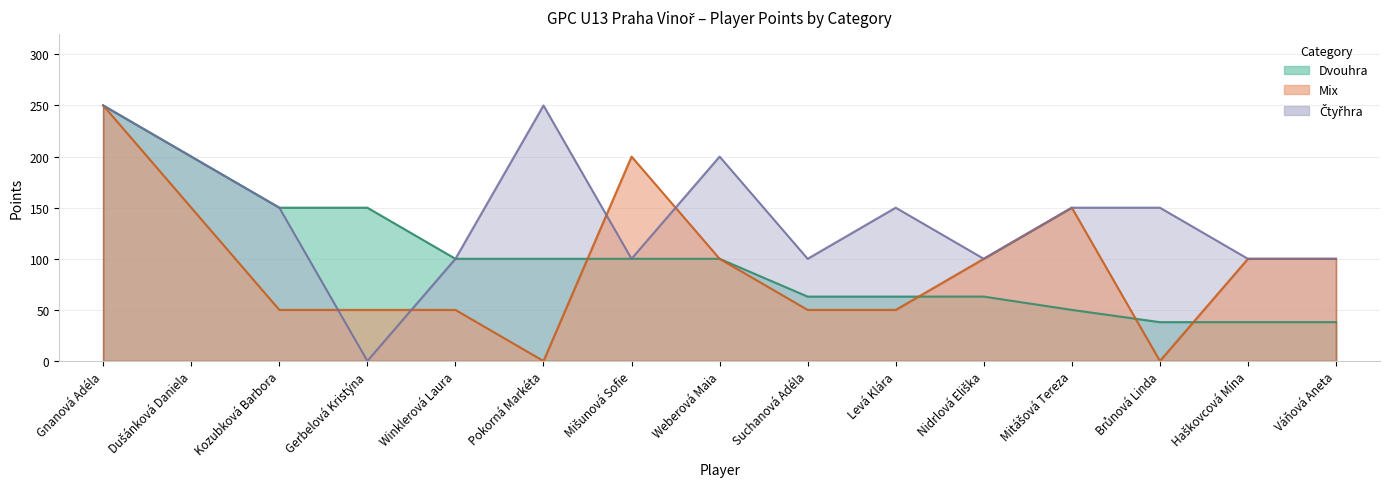

How many intersections are there between Mix and Čtyřhra?

4